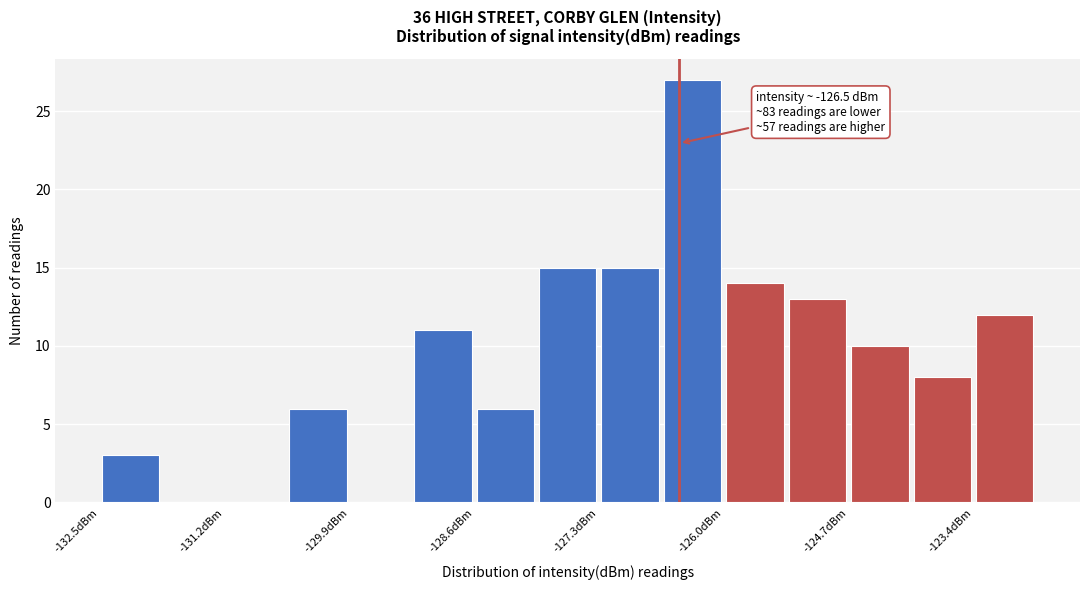

Around what value on the x-axis is the tallest bar? Give the approximate position of its centre, as read against the axis.

-126.4